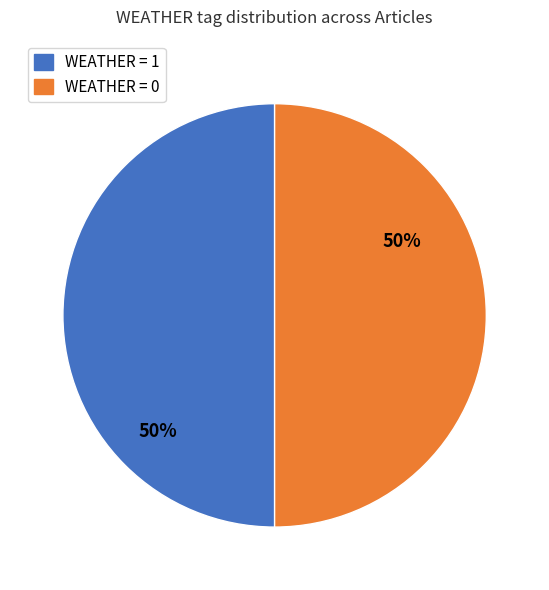

What is the ratio of the value at WEATHER = 0 to the value at WEATHER = 1?

1.0